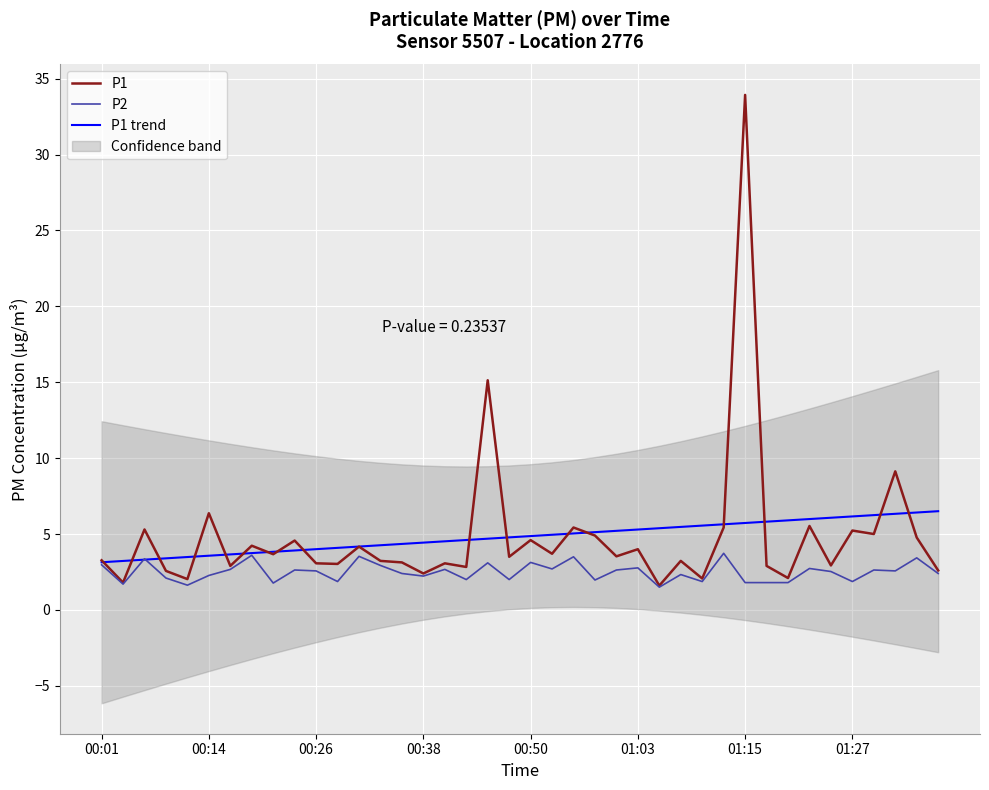

What is the sum of all P1 trend values?

192.9